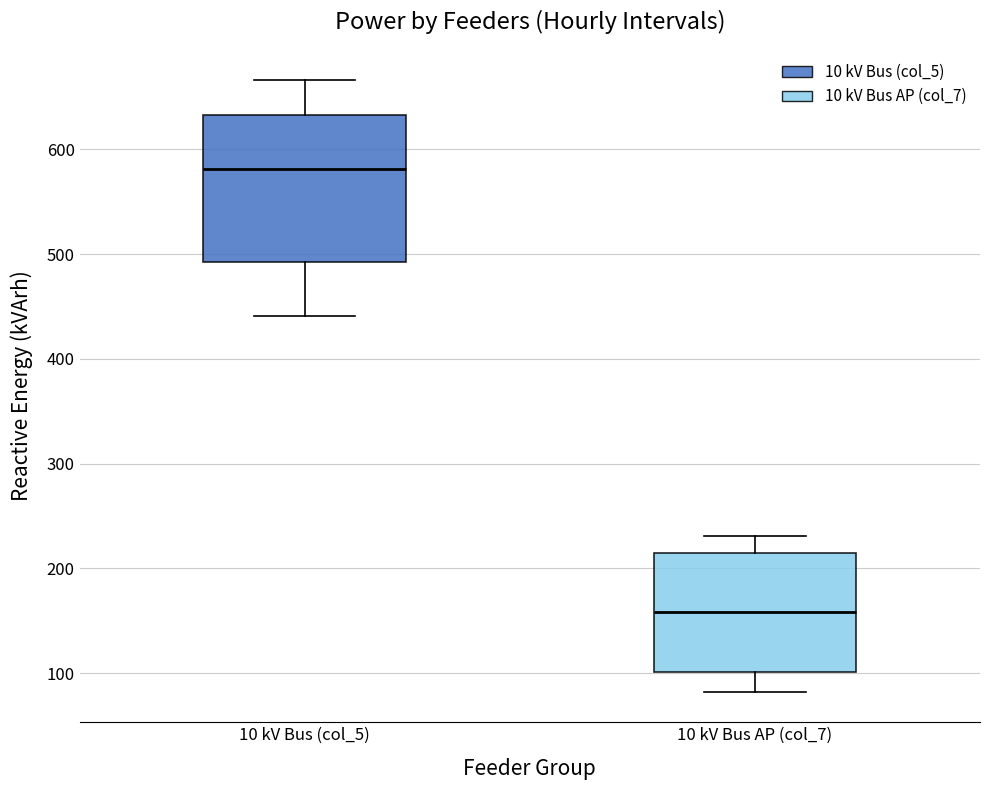

Reading left to right, read every box against the y-axis: the position of its median line, the range the box covers, and the ends of its whiskers. The values are not printed on the chart, so give them approximately, as read against the axis.

10 kV Bus (col_5): median 580, box 490 to 630, whiskers 440 to 670
10 kV Bus AP (col_7): median 160, box 100 to 210, whiskers 80 to 230